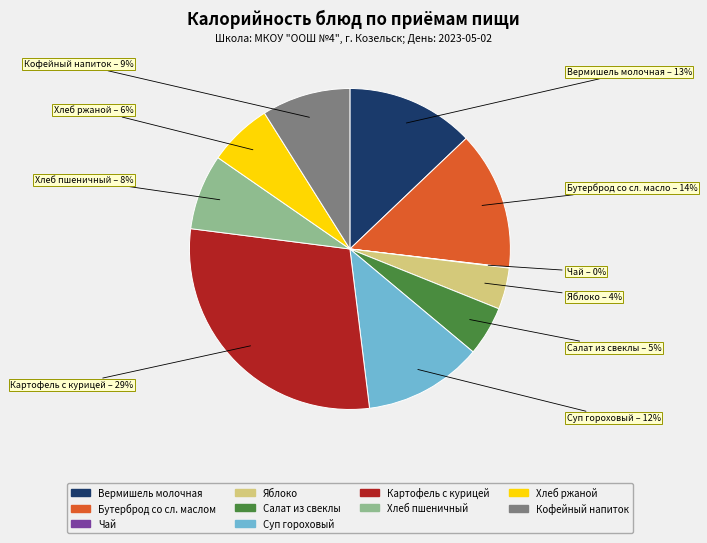

To the nearest percent, what is the average slice percentage?

10%